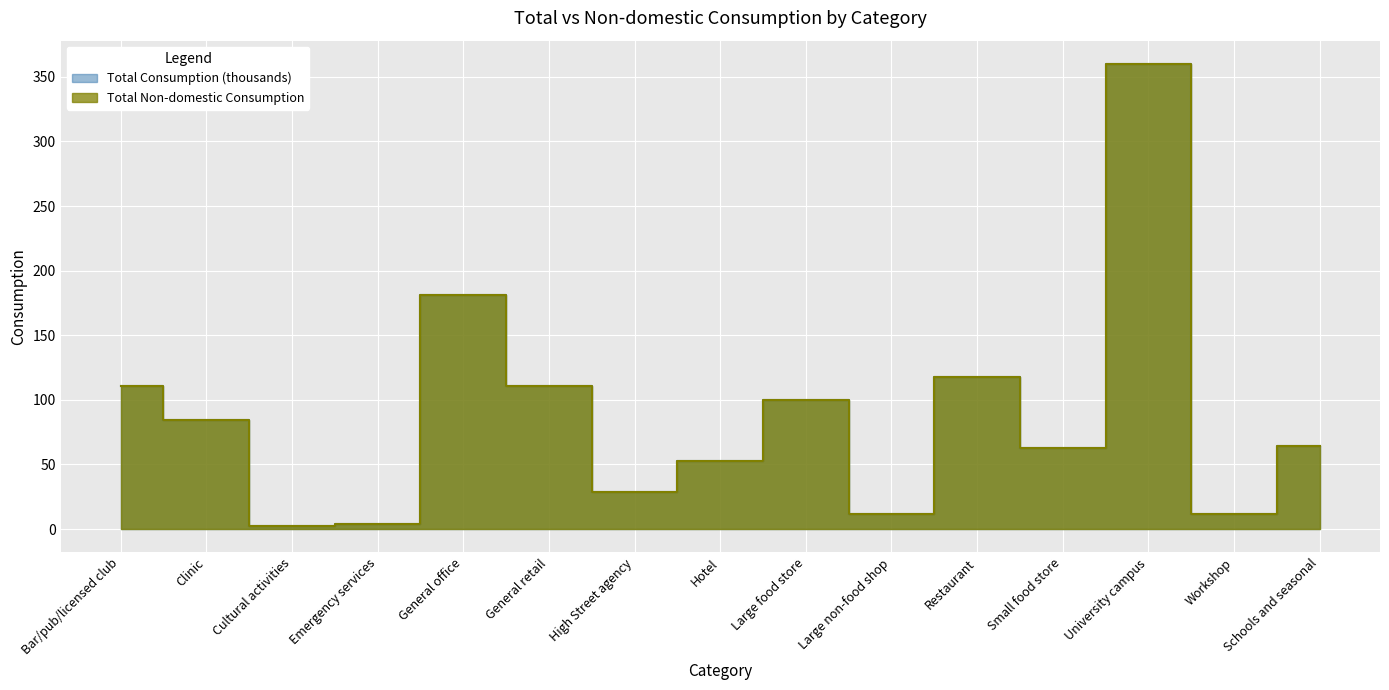

What position from the right is High Street agency?

9